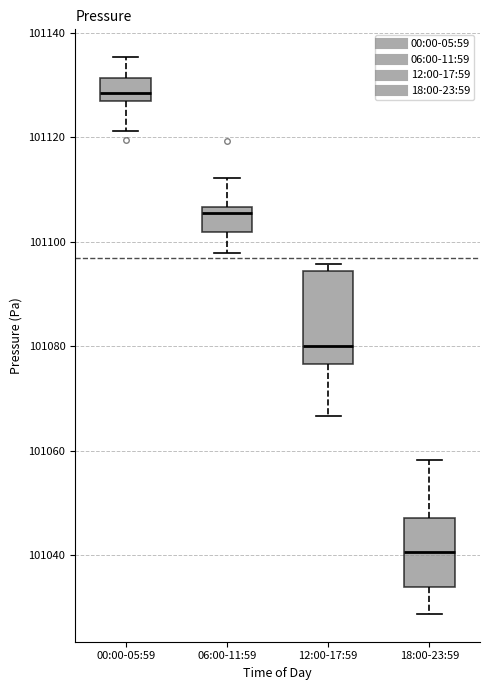

Comparing the boxes themselves (not the whiskers), which one is the tallest?

12:00-17:59